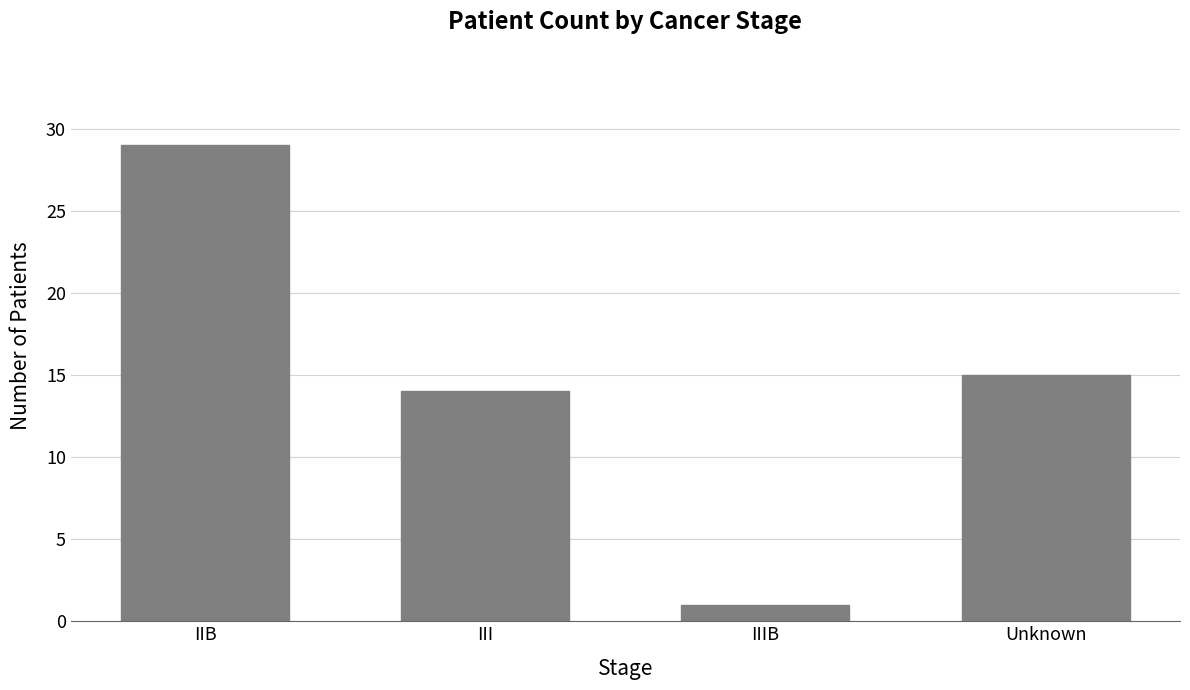

Which has a higher value, IIIB or III?

III